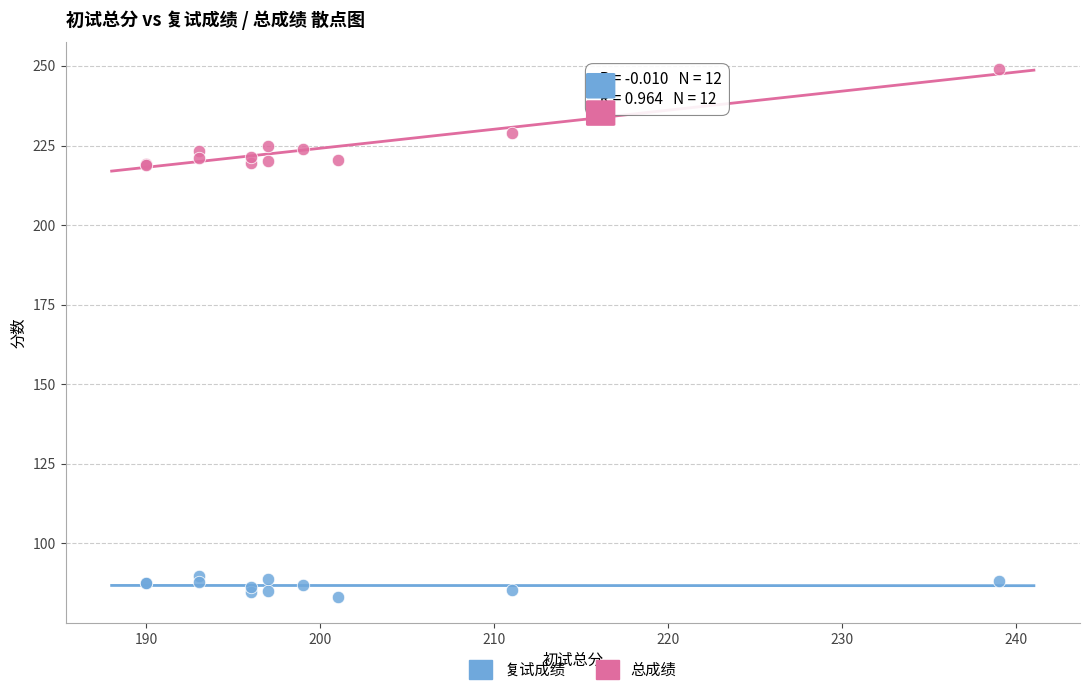

In the 总成绩 series, what Y value is closest to 234?

228.9